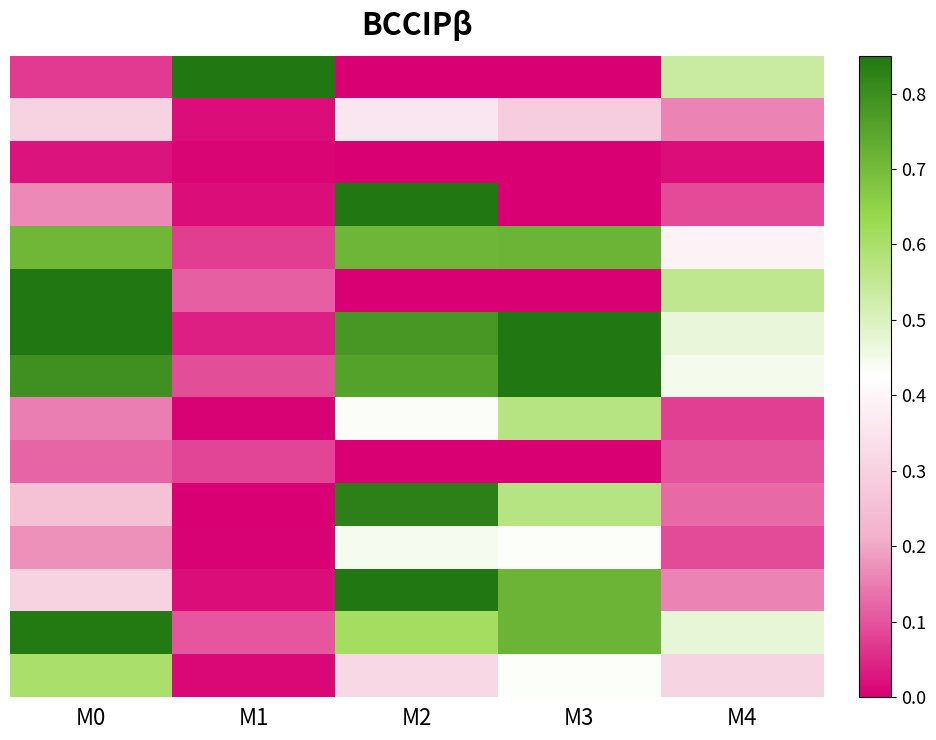

What is the total value across all series at M1?

1.6